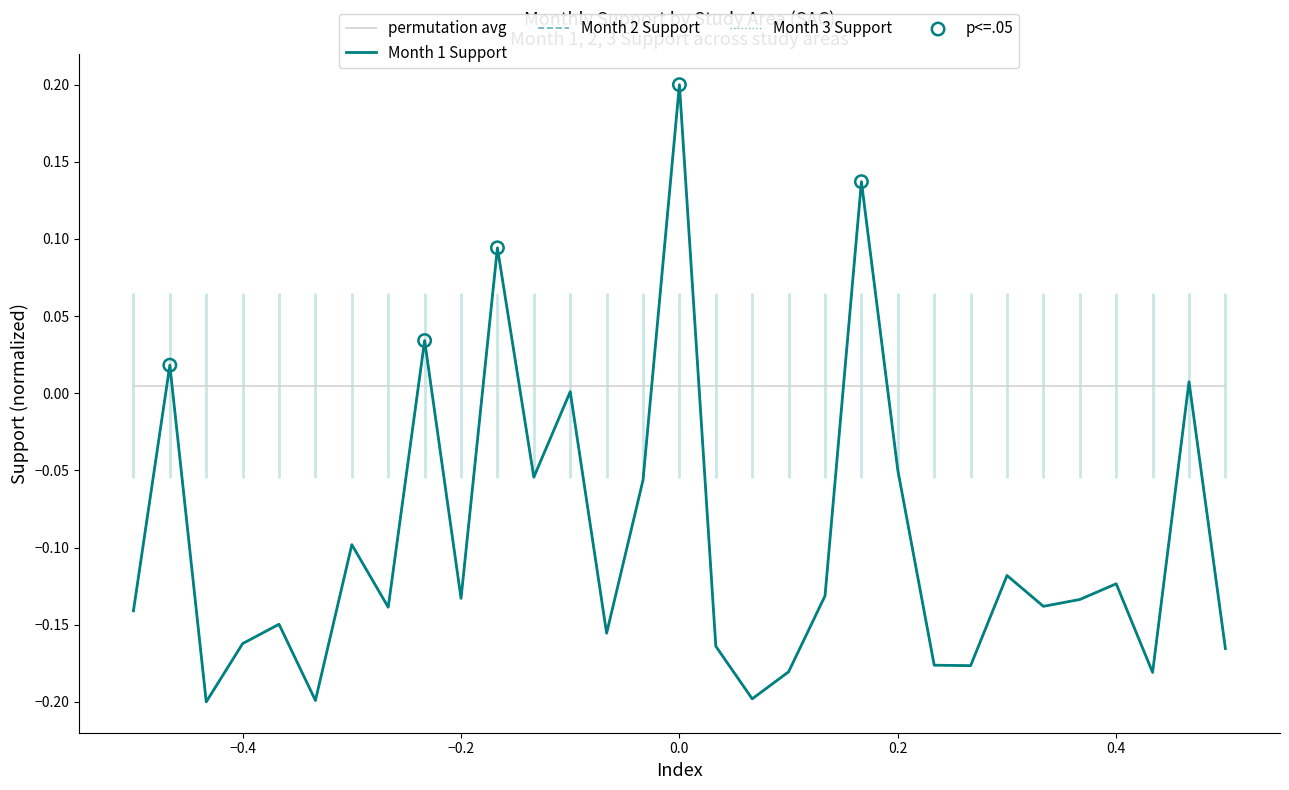

What are all the series names shown in the legend?

Month 1 Support, Month 2 Support, Month 3 Support